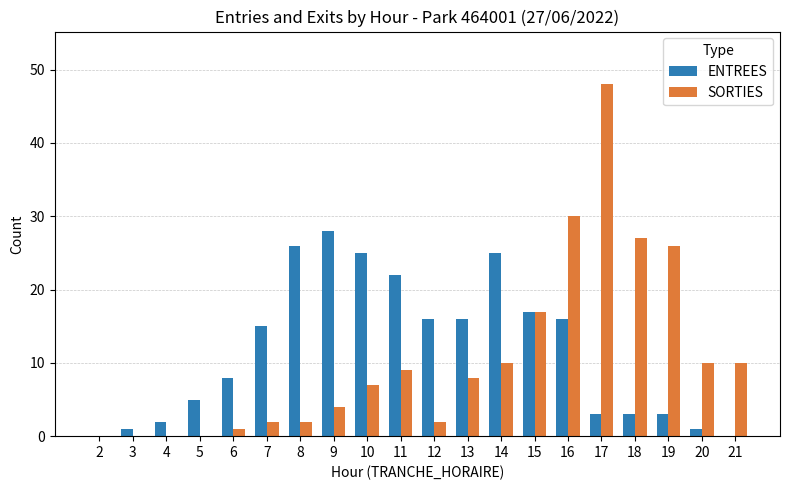

Does the chart contain stacked bars?

No